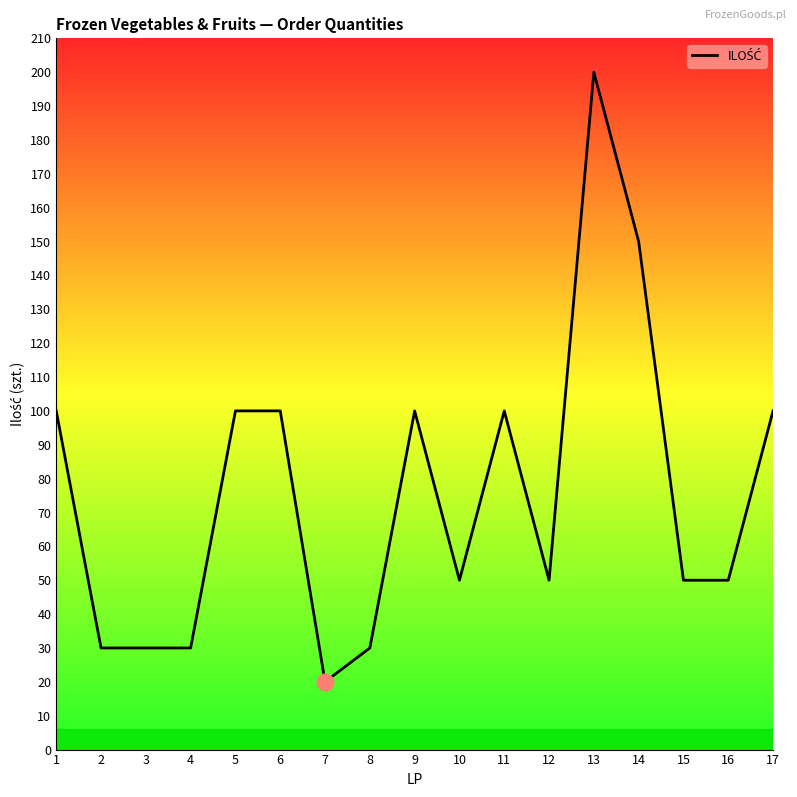

What is the average value?

76